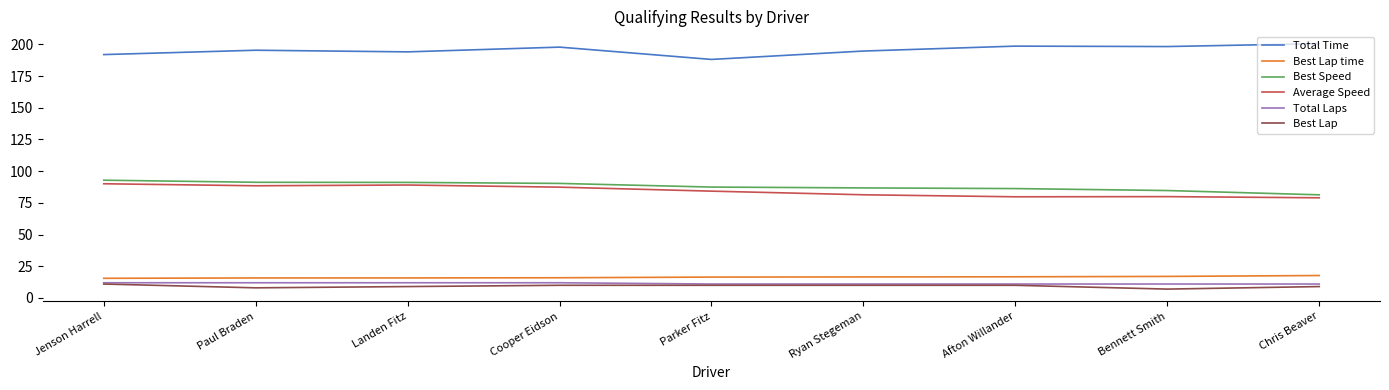

Count the number of categories in the chart.

9